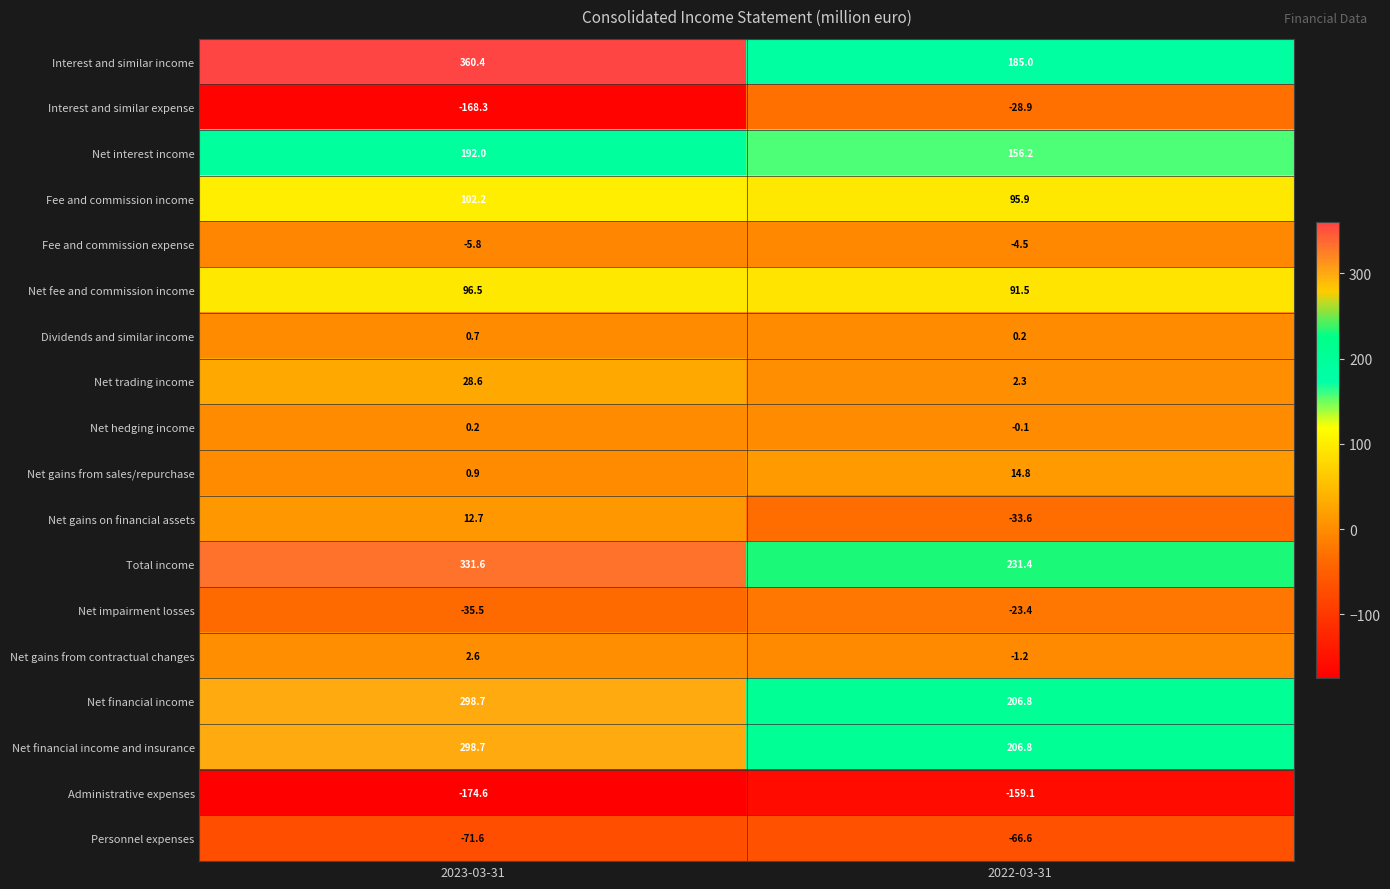

At which label does Net financial income first exceed 298?

2023-03-31